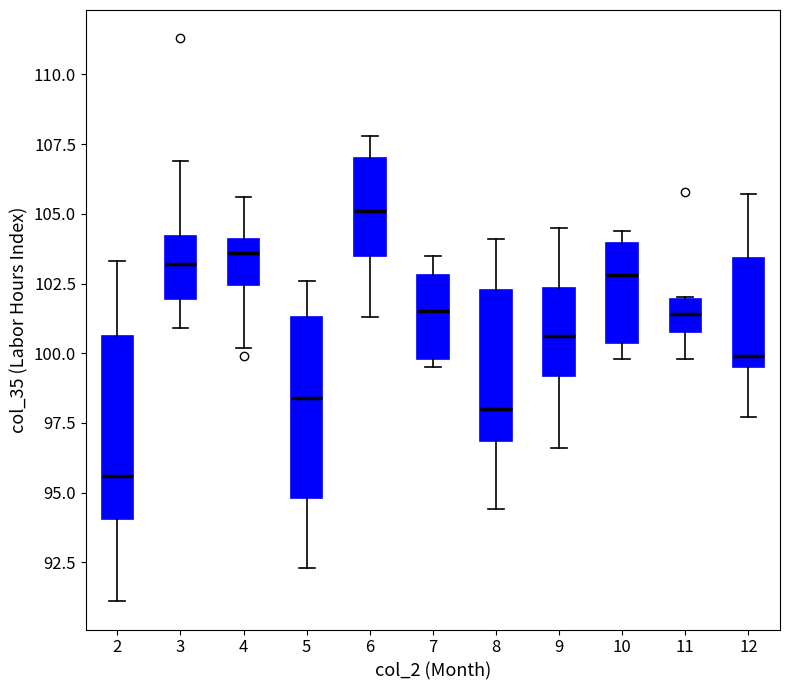

Reading left to right, transcribe this box plot: for each box, give where its median line is, the range the box spans, and where its two whiskers end, as read against the y-axis. The values are not printed on the chart, so give them approximately, as read against the axis.

2: median 95.5, box 94.0 to 100.5, whiskers 91.0 to 103.5
3: median 103.0, box 102.0 to 104.0, whiskers 101.0 to 107.0
4: median 103.5, box 102.5 to 104.0, whiskers 100.0 to 105.5
5: median 98.5, box 95.0 to 101.5, whiskers 92.5 to 102.5
6: median 105.0, box 103.5 to 107.0, whiskers 101.5 to 108.0
7: median 101.5, box 100.0 to 103.0, whiskers 99.5 to 103.5
8: median 98.0, box 97.0 to 102.5, whiskers 94.5 to 104.0
9: median 100.5, box 99.0 to 102.5, whiskers 96.5 to 104.5
10: median 103.0, box 100.5 to 104.0, whiskers 100.0 to 104.5
11: median 101.5, box 101.0 to 102.0, whiskers 100.0 to 102.0
12: median 100.0, box 99.5 to 103.5, whiskers 97.5 to 105.5